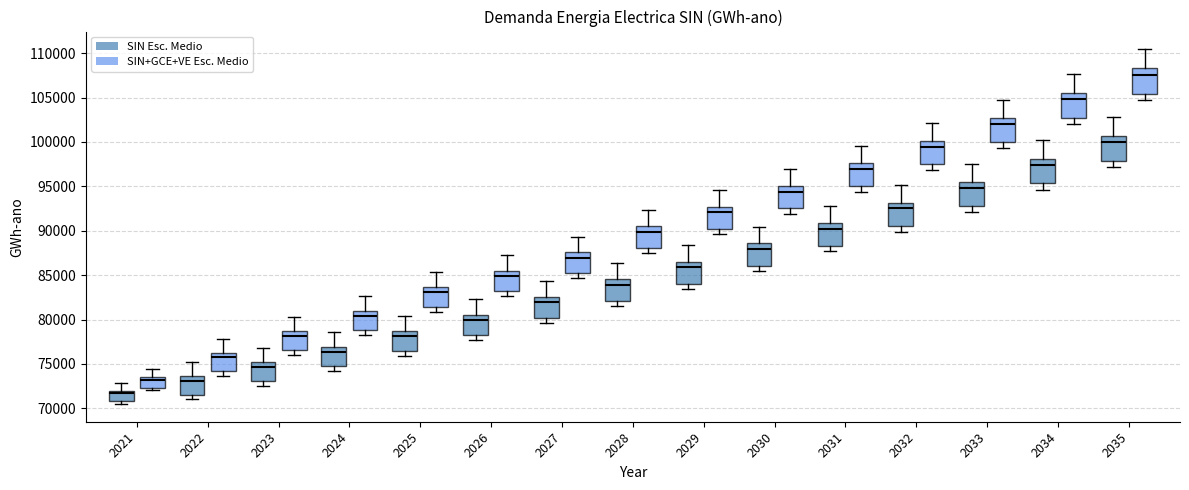

Reading left to right, read every box against the y-axis: the position of its median line, the range the box covers, and the ends of its whiskers. The values are not printed on the chart, so give them approximately, as read against the axis.

2021 (SIN Esc. Medio): median 71500, box 71000 to 72000, whiskers 70500 to 73000
2021 (SIN+GCE+VE Esc. Medio): median 73000, box 72500 to 73500, whiskers 72000 to 74500
2022 (SIN Esc. Medio): median 73000, box 71500 to 73500, whiskers 71000 to 75000
2022 (SIN+GCE+VE Esc. Medio): median 76000, box 74000 to 76500, whiskers 73500 to 78000
2023 (SIN Esc. Medio): median 74500, box 73000 to 75000, whiskers 72500 to 77000
2023 (SIN+GCE+VE Esc. Medio): median 78000, box 76500 to 78500, whiskers 76000 to 80500
2024 (SIN Esc. Medio): median 76500, box 74500 to 77000, whiskers 74000 to 78500
2024 (SIN+GCE+VE Esc. Medio): median 80500, box 79000 to 81000, whiskers 78000 to 82500
2025 (SIN Esc. Medio): median 78000, box 76500 to 78500, whiskers 76000 to 80500
2025 (SIN+GCE+VE Esc. Medio): median 83000, box 81500 to 83500, whiskers 81000 to 85500
2026 (SIN Esc. Medio): median 80000, box 78500 to 80500, whiskers 77500 to 82500
2026 (SIN+GCE+VE Esc. Medio): median 85000, box 83000 to 85500, whiskers 82500 to 87000
2027 (SIN Esc. Medio): median 82000, box 80000 to 82500, whiskers 79500 to 84500
2027 (SIN+GCE+VE Esc. Medio): median 87000, box 85000 to 87500, whiskers 84500 to 89500
2028 (SIN Esc. Medio): median 84000, box 82000 to 84500, whiskers 81500 to 86500
2028 (SIN+GCE+VE Esc. Medio): median 90000, box 88000 to 90500, whiskers 87500 to 92500
2029 (SIN Esc. Medio): median 86000, box 84000 to 86500, whiskers 83500 to 88500
2029 (SIN+GCE+VE Esc. Medio): median 92000, box 90000 to 92500, whiskers 89500 to 94500
2030 (SIN Esc. Medio): median 88000, box 86000 to 88500, whiskers 85500 to 90500
2030 (SIN+GCE+VE Esc. Medio): median 94500, box 92500 to 95000, whiskers 92000 to 97000
2031 (SIN Esc. Medio): median 90000, box 88500 to 91000, whiskers 87500 to 93000
2031 (SIN+GCE+VE Esc. Medio): median 97000, box 95000 to 97500, whiskers 94500 to 99500
2032 (SIN Esc. Medio): median 92500, box 90500 to 93000, whiskers 90000 to 95000
2032 (SIN+GCE+VE Esc. Medio): median 99500, box 97500 to 100000, whiskers 97000 to 102000
2033 (SIN Esc. Medio): median 95000, box 93000 to 95500, whiskers 92000 to 97500
2033 (SIN+GCE+VE Esc. Medio): median 102000, box 100000 to 102500, whiskers 99500 to 104500
2034 (SIN Esc. Medio): median 97500, box 95500 to 98000, whiskers 94500 to 100000
2034 (SIN+GCE+VE Esc. Medio): median 105000, box 102500 to 105500, whiskers 102000 to 107500
2035 (SIN Esc. Medio): median 100000, box 98000 to 100500, whiskers 97000 to 103000
2035 (SIN+GCE+VE Esc. Medio): median 107500, box 105500 to 108500, whiskers 104500 to 110500